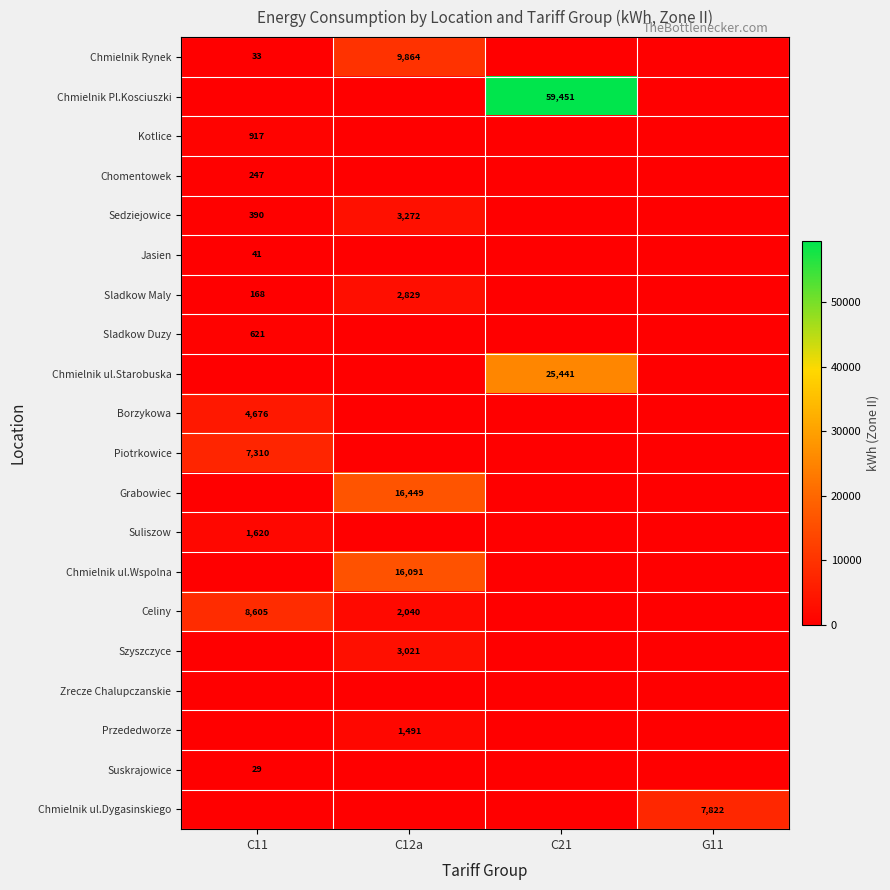

At how many categories does at least one series exceed 26610?

1